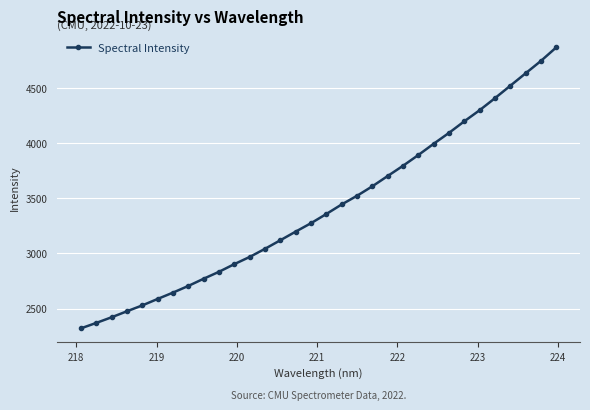

What is the value of the 2nd point from the left?

2371.9